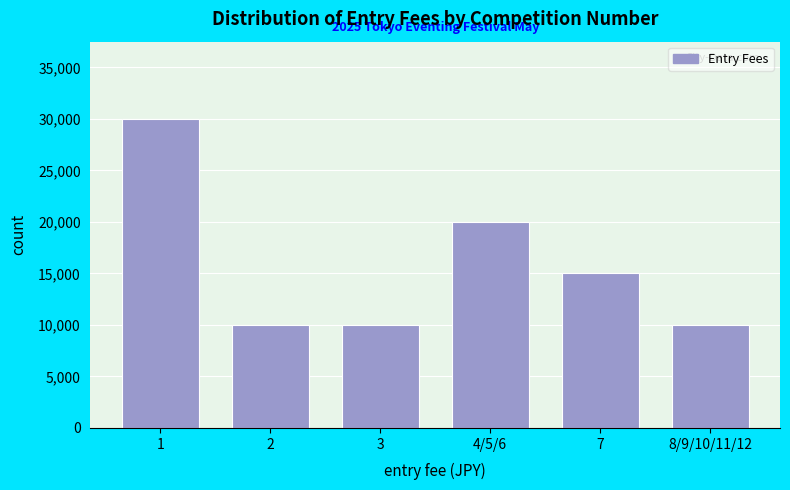

Reading left to right, what are all the values shown in this chart?

30000	10000	10000	20000	15000	10000